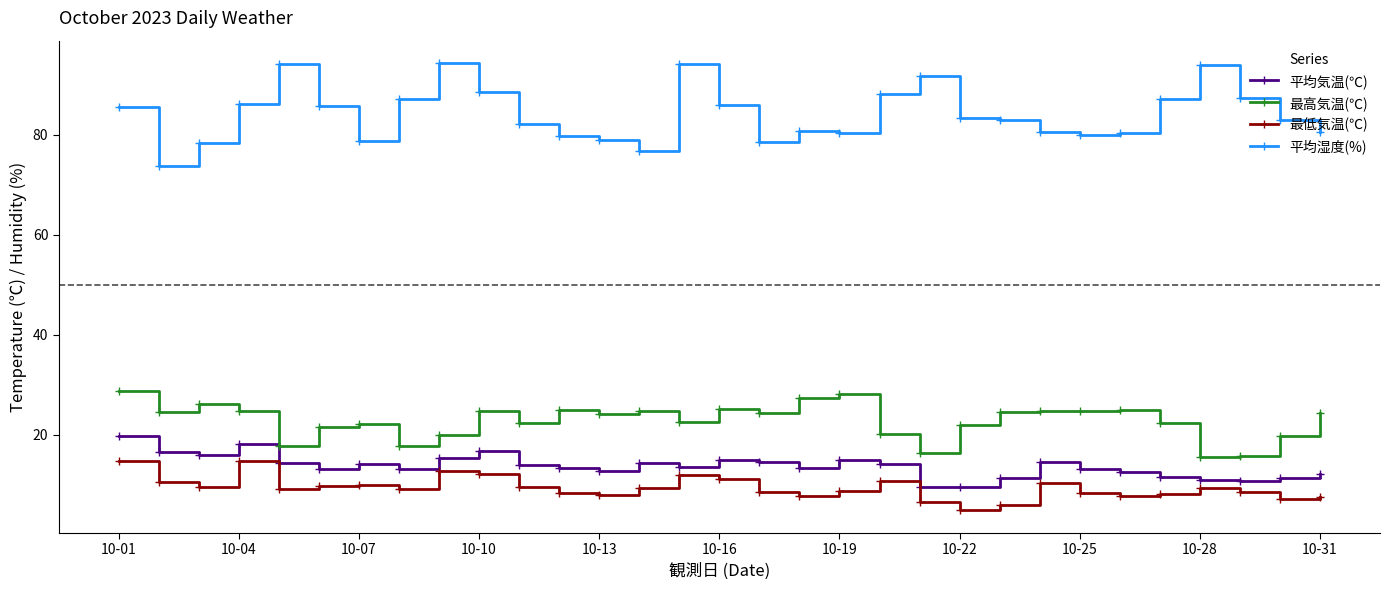

True or false: 最高気温(℃) has more than 1 points higher than both neighbors.

True